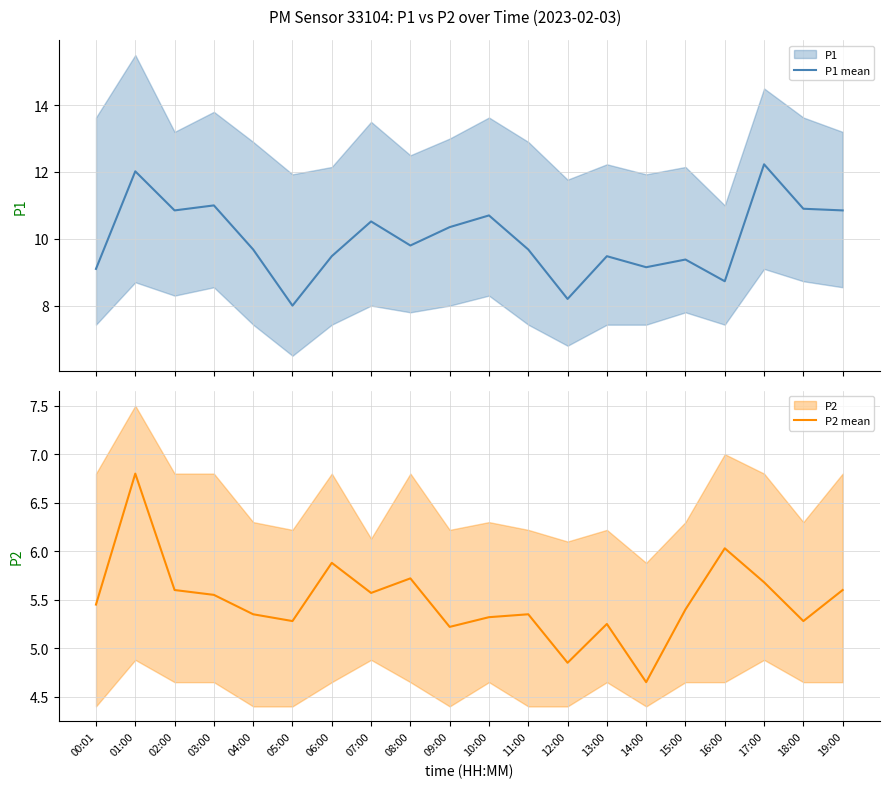

At how many categories does at least one series exceed 5?

20